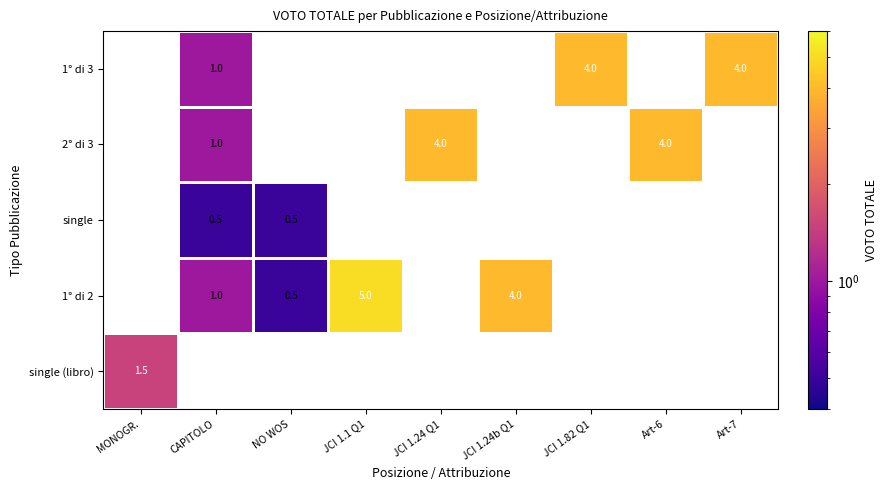

How many values in the single (libro) series exceed 0?

1